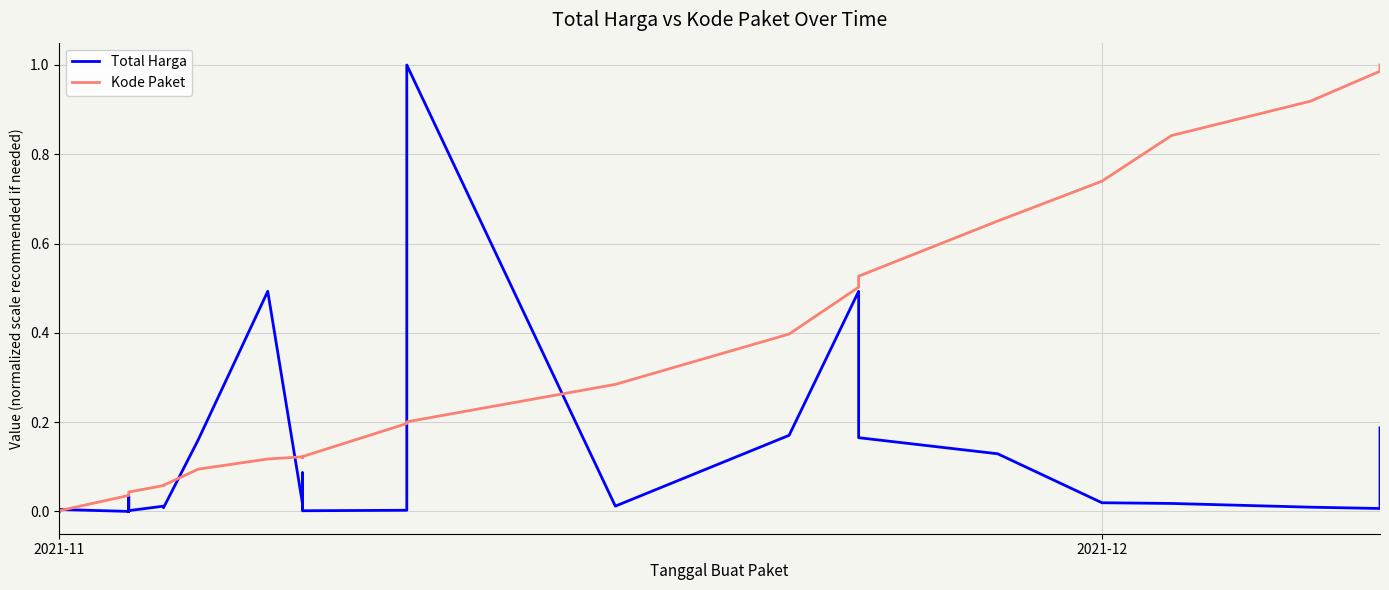

After their last crossing, which series has the higher values: Kode Paket or Total Harga?

Kode Paket